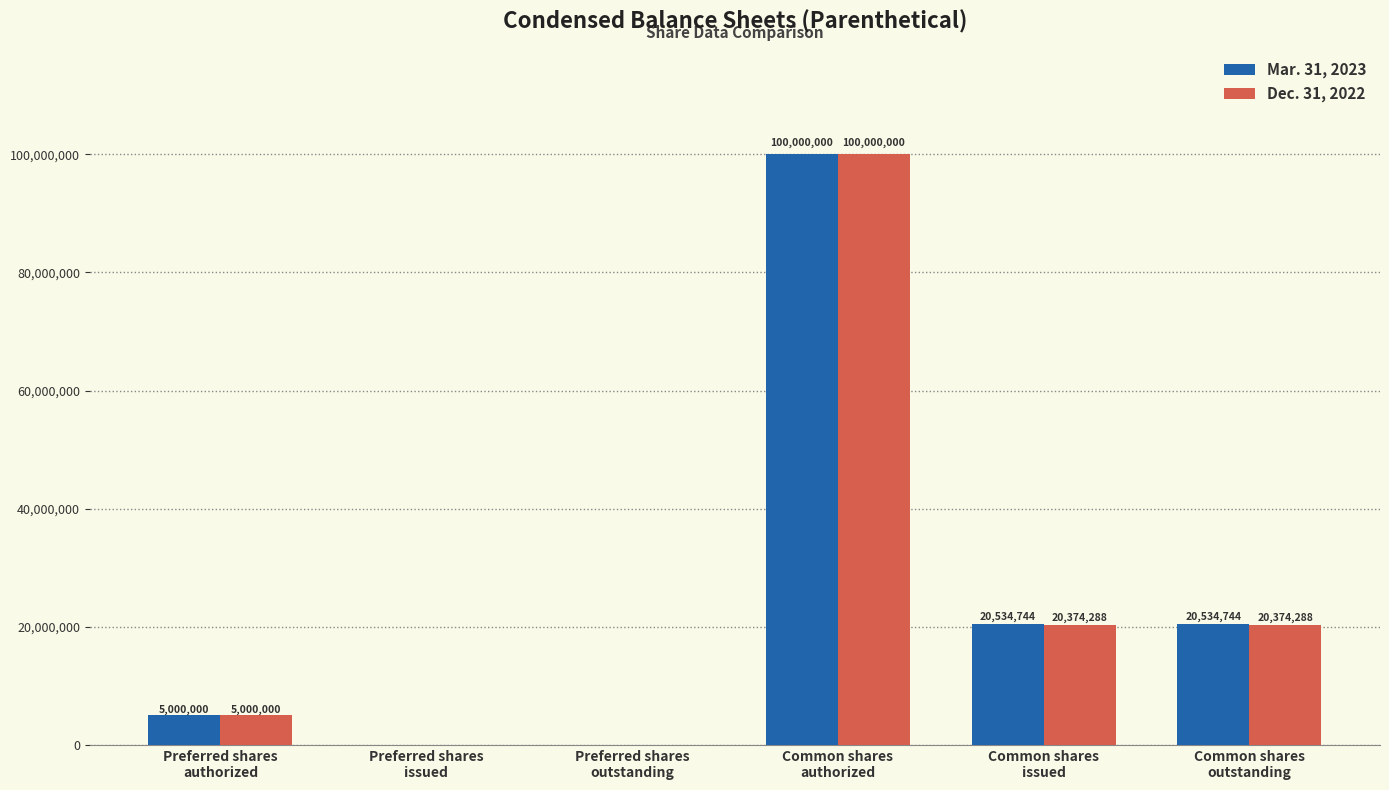

What is the total value across all series at Common shares
issued?

40909032